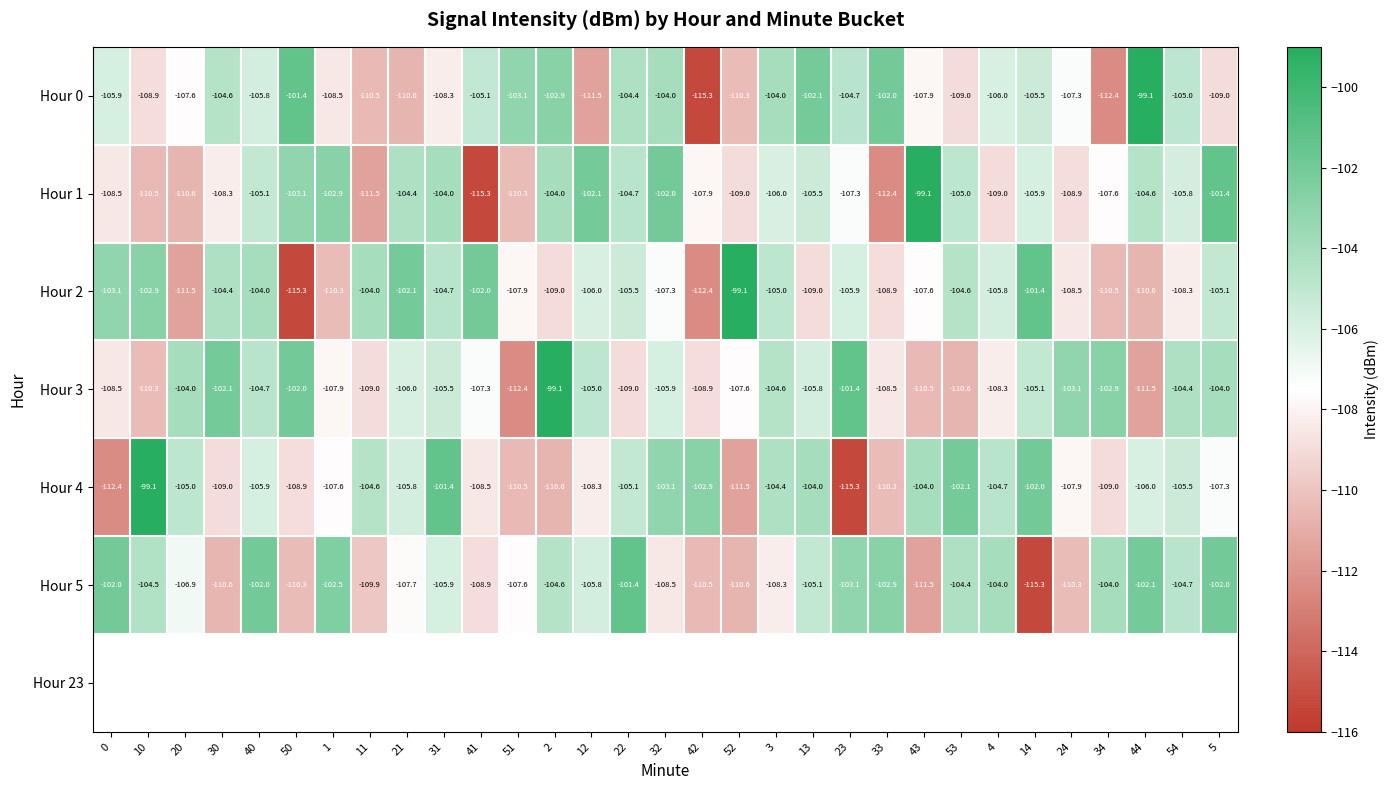

What is the difference between the highest and lowest values at 51?

9.3